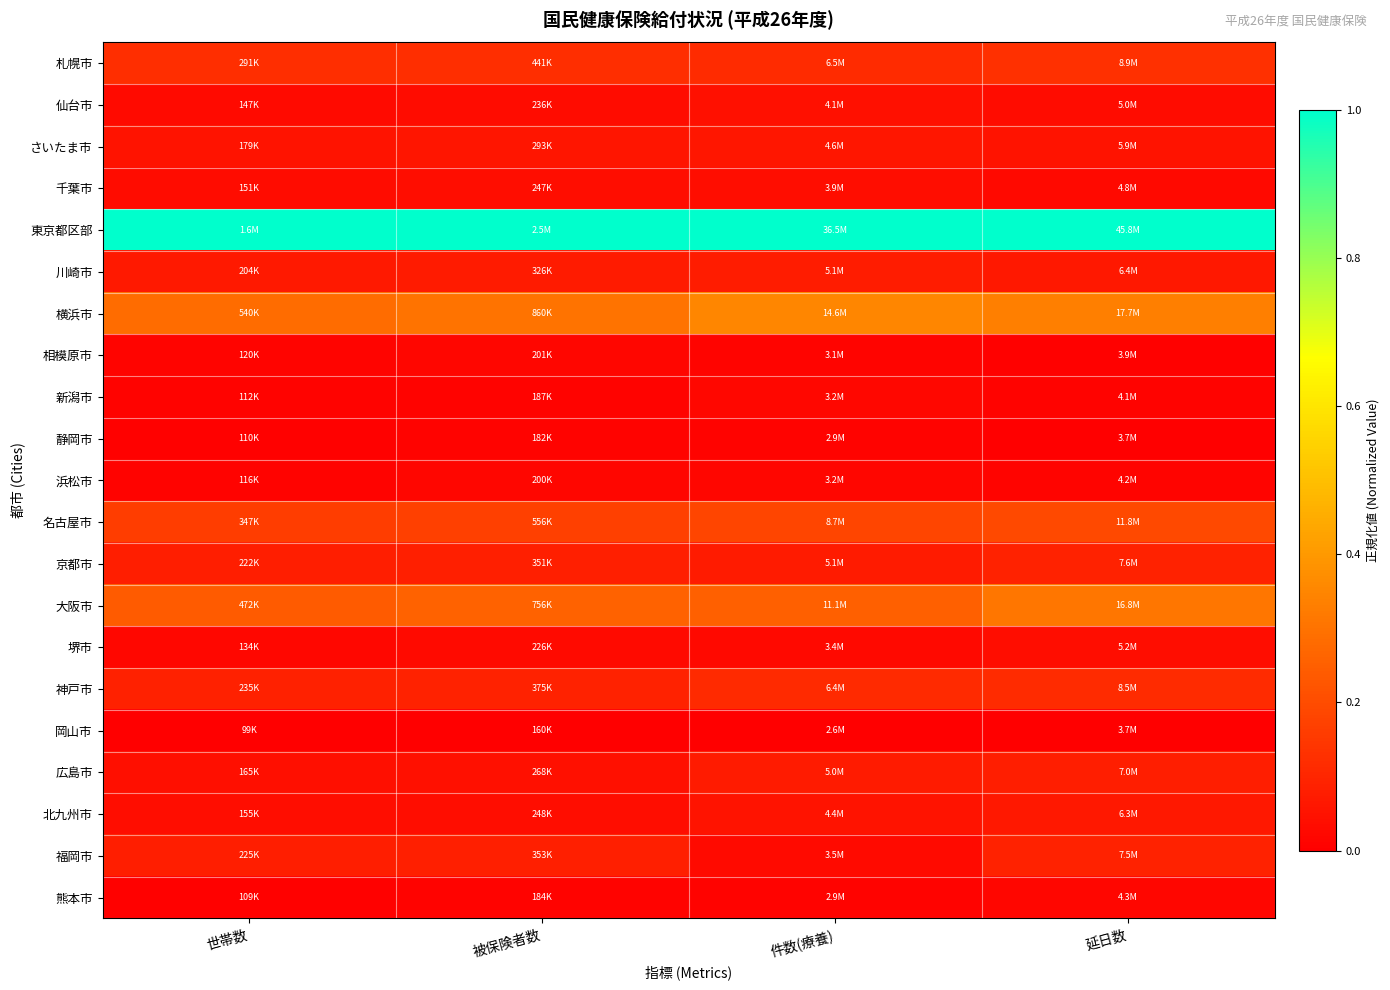

Rank the series at 被保険者数 from lowest to highest value.

岡山市, 静岡市, 熊本市, 新潟市, 浜松市, 相模原市, 堺市, 仙台市, 千葉市, 北九州市, 広島市, さいたま市, 川崎市, 京都市, 福岡市, 神戸市, 札幌市, 名古屋市, 大阪市, 横浜市, 東京都区部